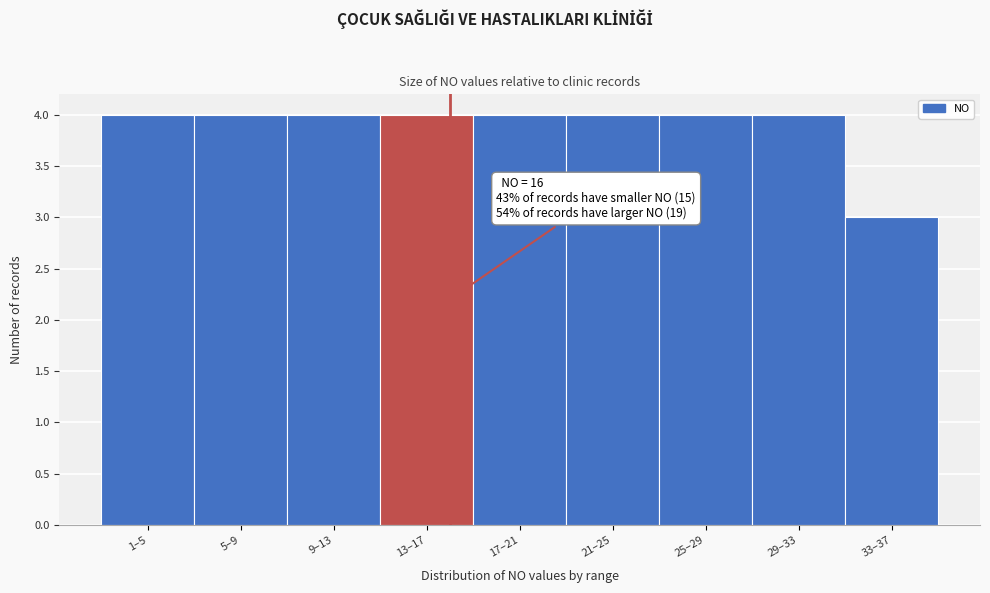

Reading right to left, what are all the values shown in this chart?

3	4	4	4	4	4	4	4	4